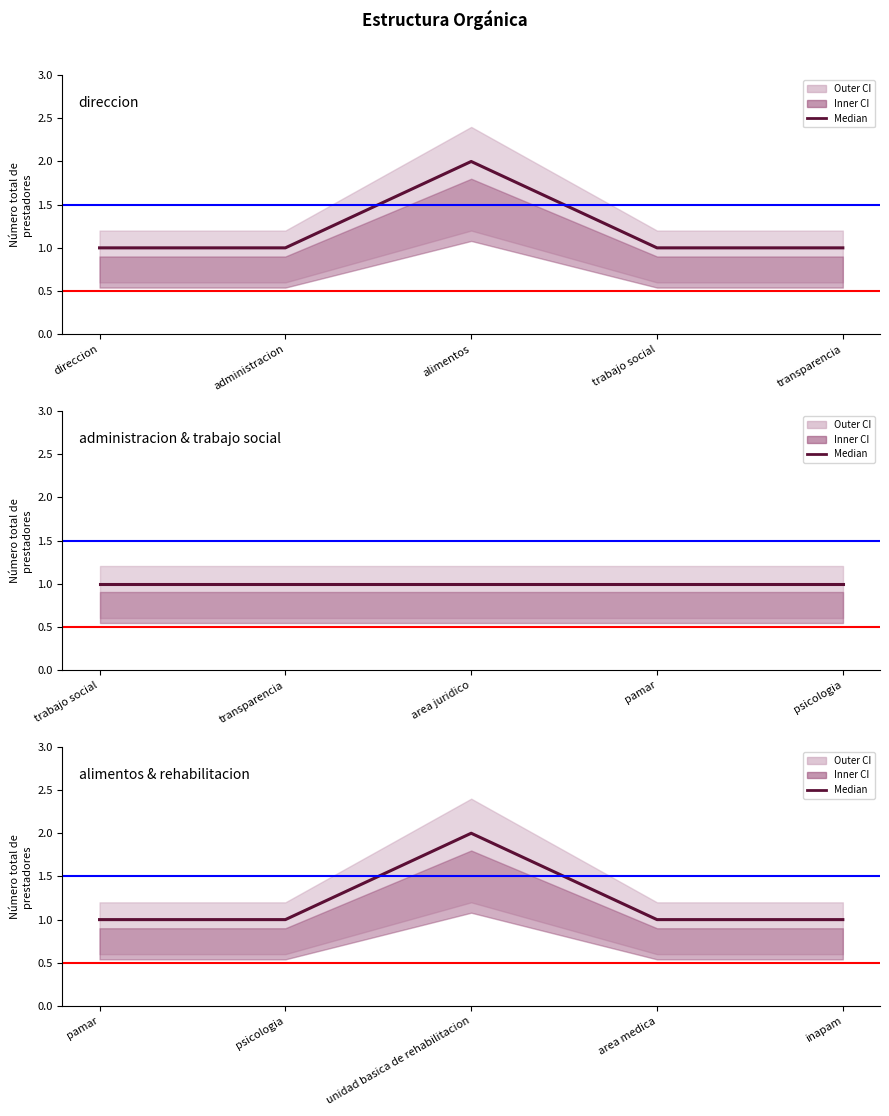

At how many categories does at least one series exceed 1?

11